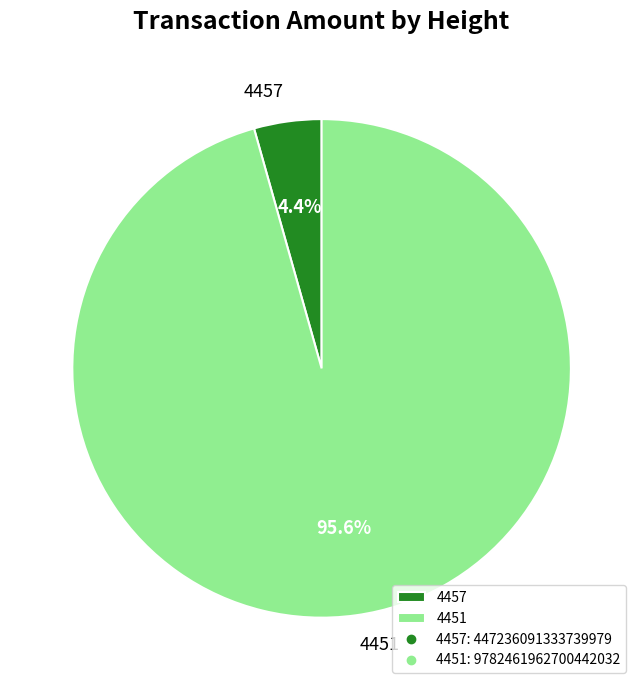

To the nearest percent, what is the average slice percentage?

50%